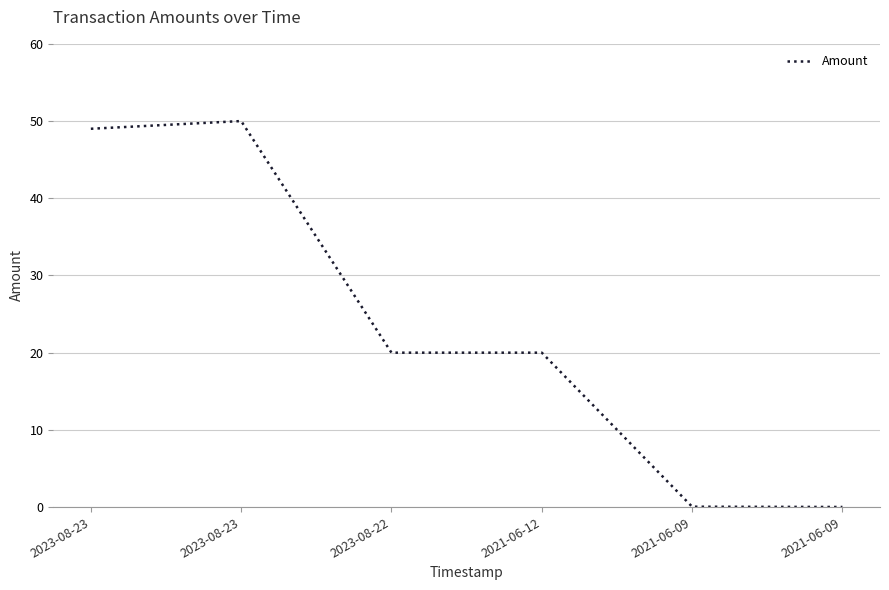

How many lines are shown in the chart?

1